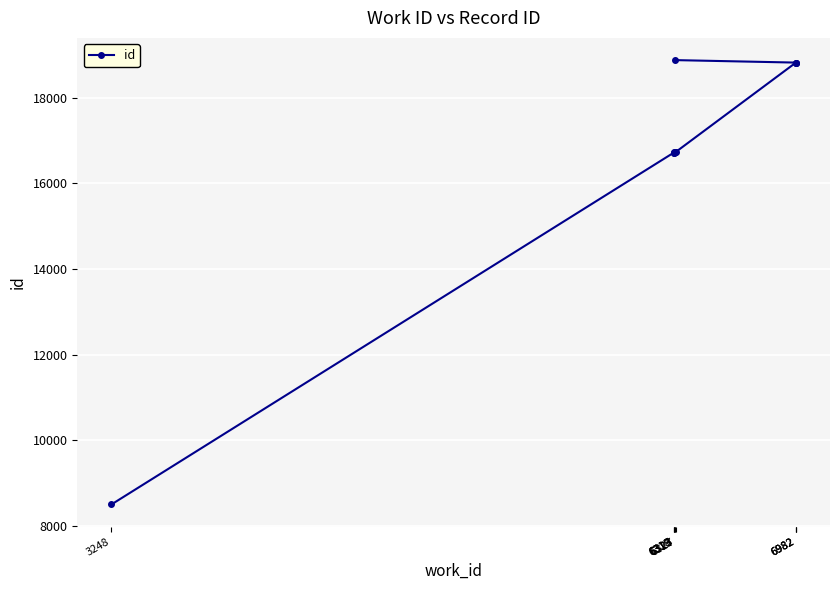

What is the label of the 9th point from the right?

6317